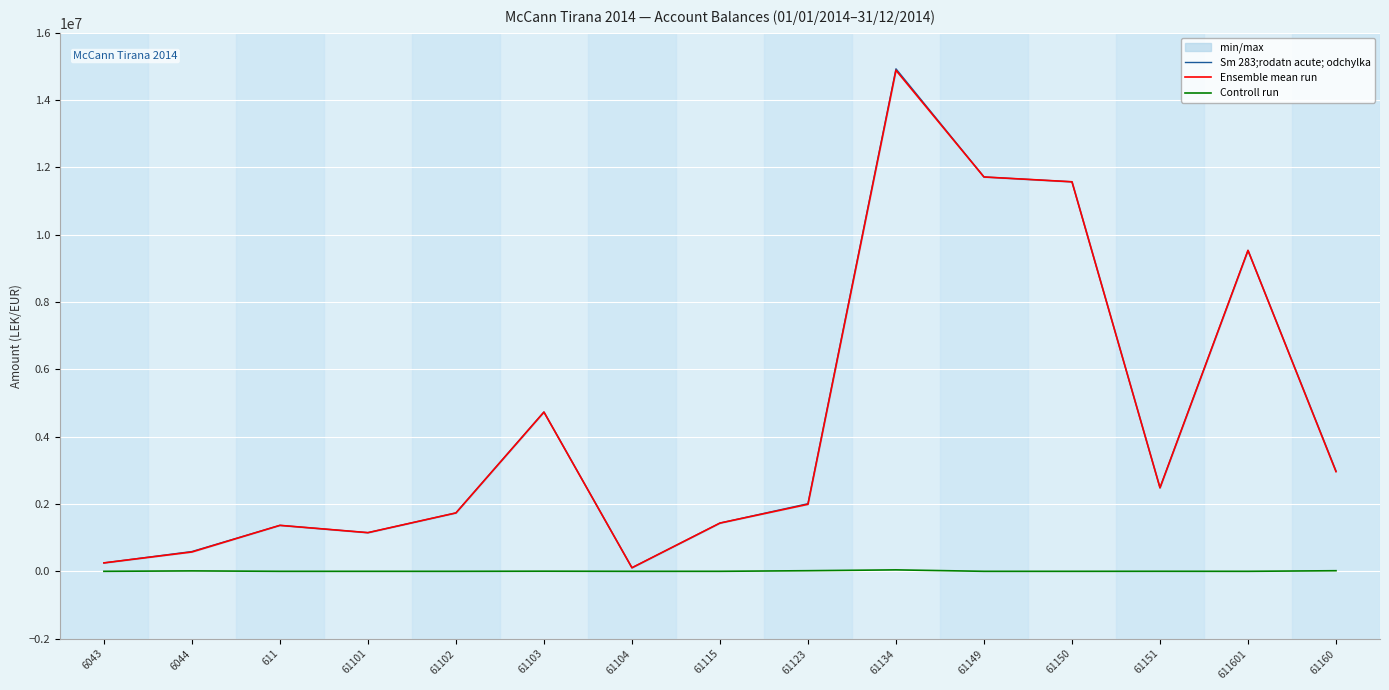

The value of Sm 283;rodatn acute; odchylka at 6043 is 146379.8. True or false?

False